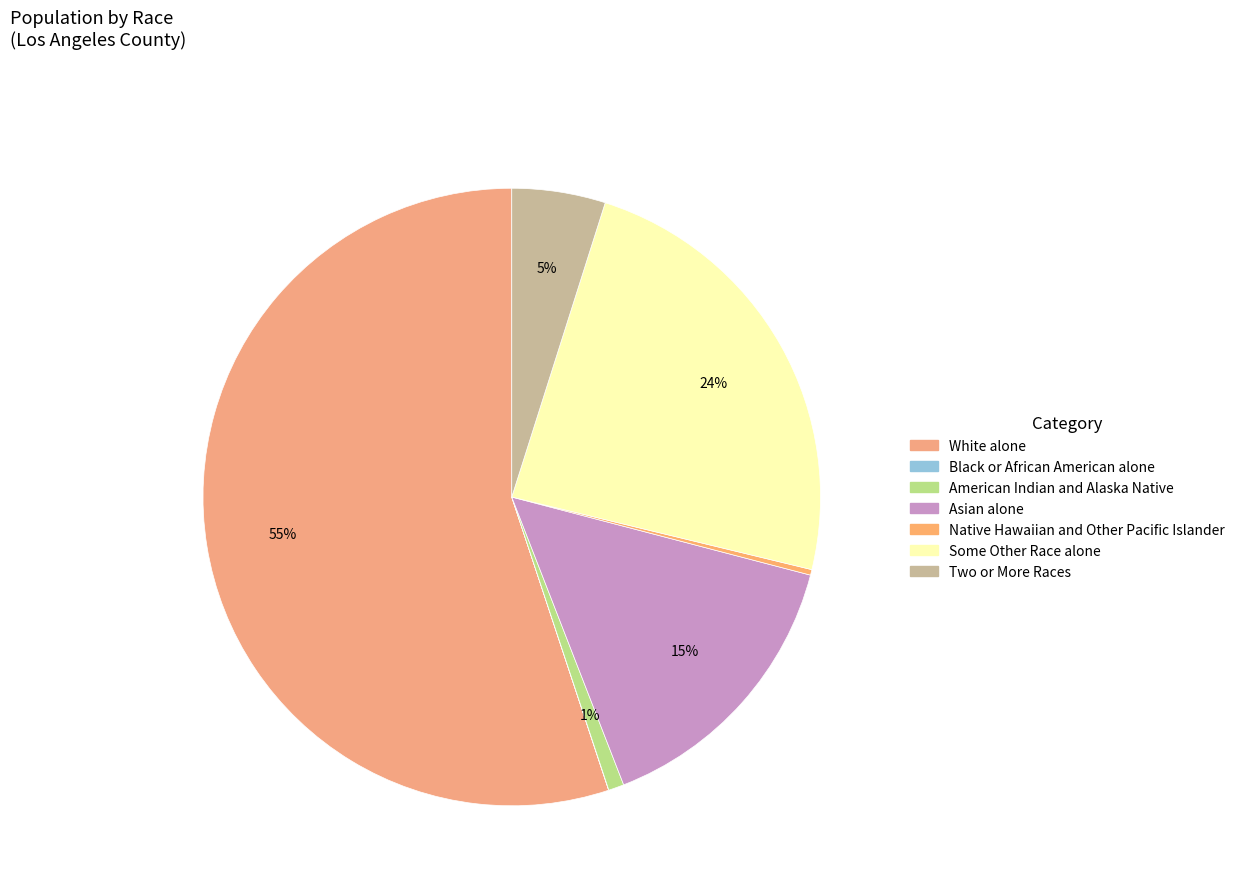

Rank the categories by value from highest to lowest.

White alone, Some Other Race alone, Asian alone, Two or More Races, American Indian and Alaska Native, Native Hawaiian and Other Pacific Islander, Black or African American alone